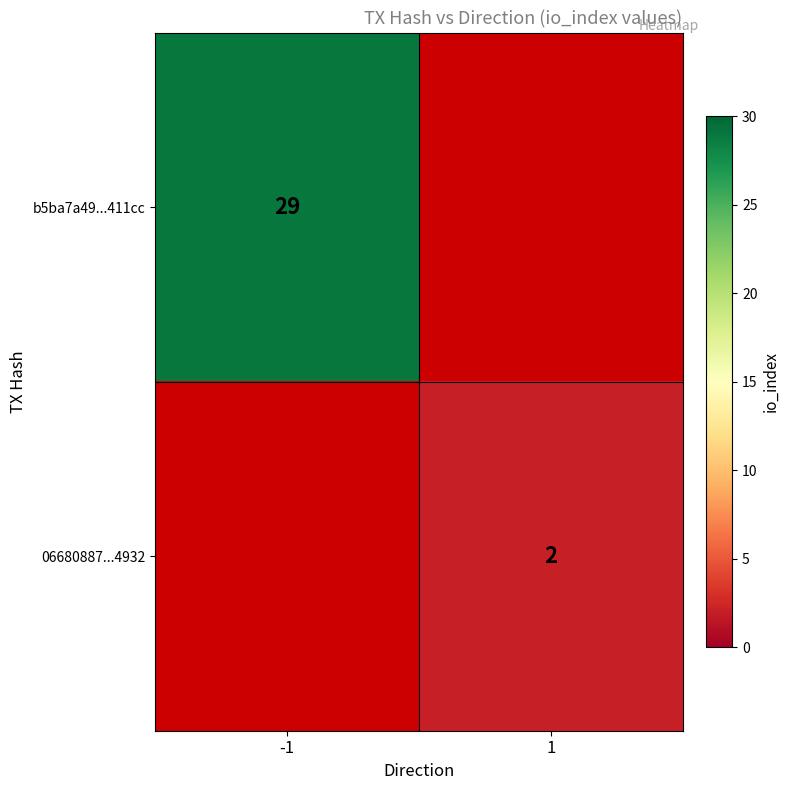

Is it true that 06680887...4932 equals 1.1 at 1?

False